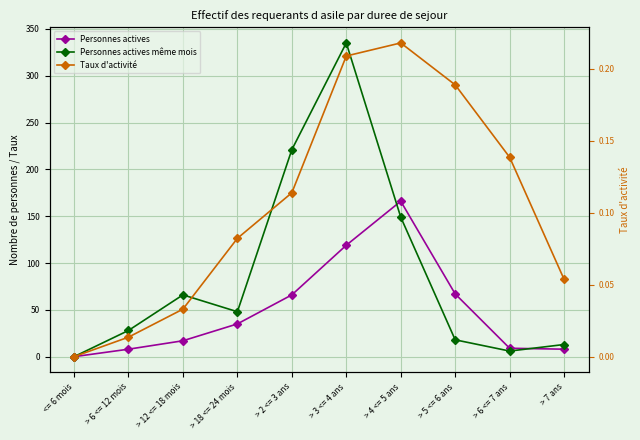

What is the label of the 7th point from the right?

> 18 <= 24 mois